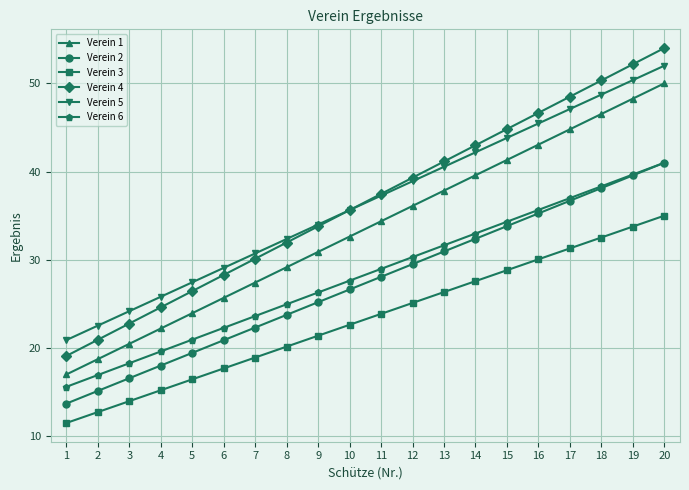

Rank the categories by Verein 2 value from highest to lowest.

20, 19, 18, 17, 16, 15, 14, 13, 12, 11, 10, 9, 8, 7, 6, 5, 4, 3, 2, 1